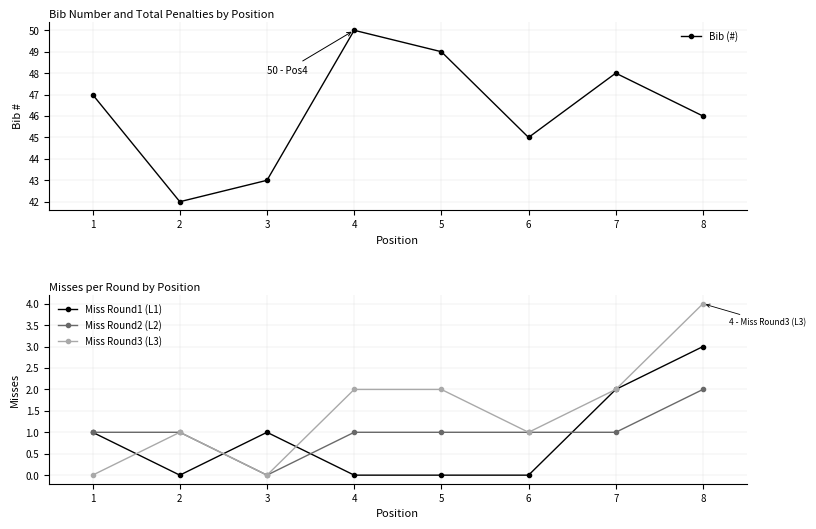

True or false: Bib (#) and Miss Round3 (L3) intersect in this chart.

False